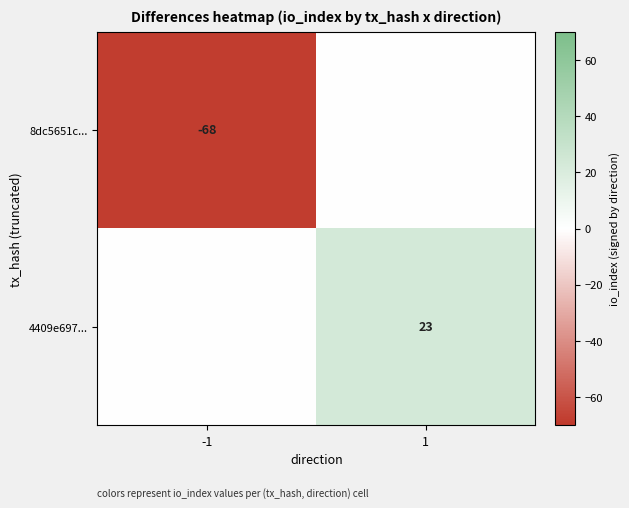

True or false: 8dc5651c... has a value of -28 at -1.

False